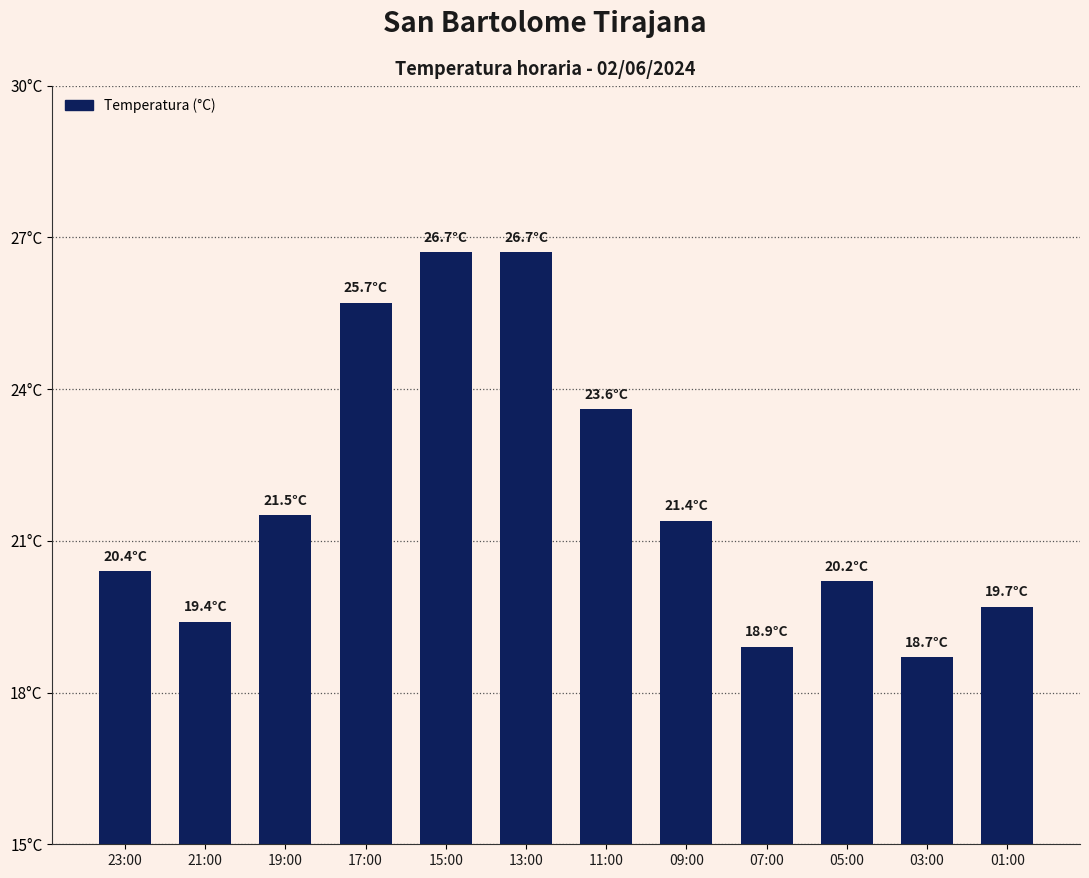

What is the label of the 5th bar from the right?

09:00